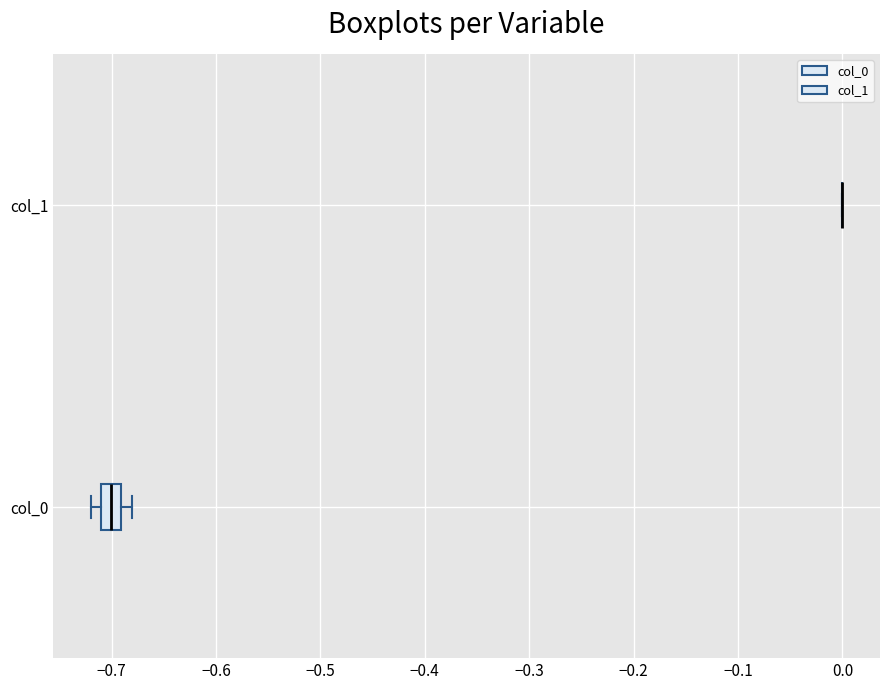

Where does the median line of the box for col_0 sit on the x-axis? The values are not printed on the chart, so give them approximately, as read against the axis.

-0.70